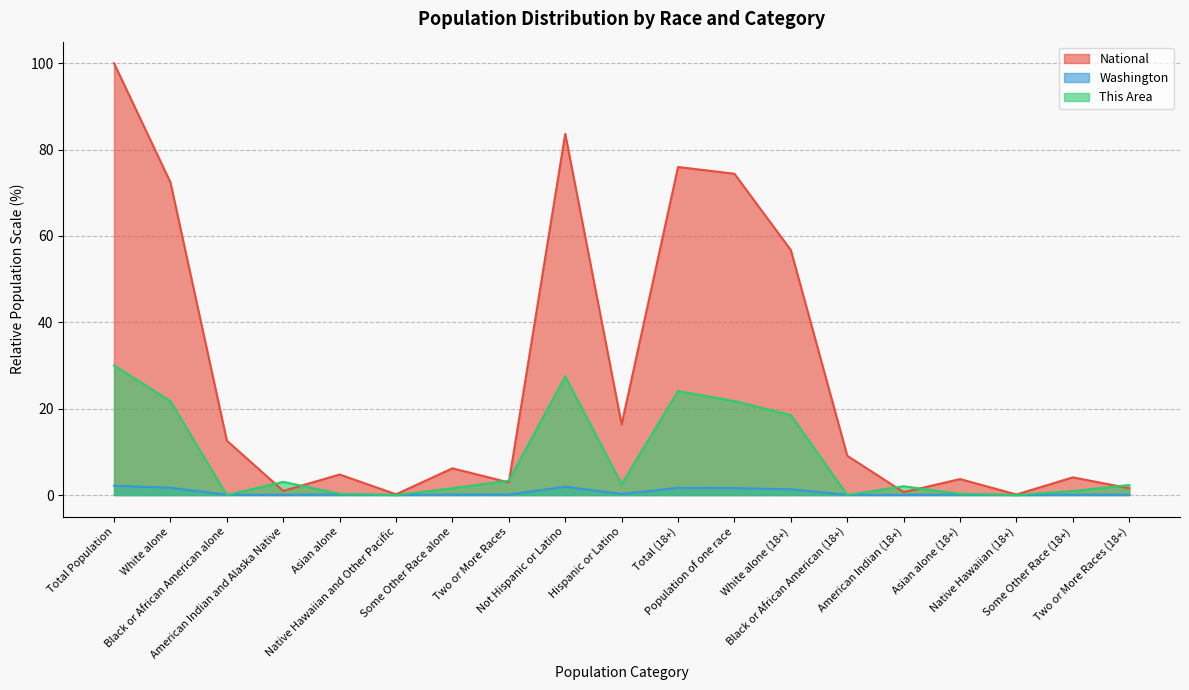

Does the chart have visible grid lines?

Yes